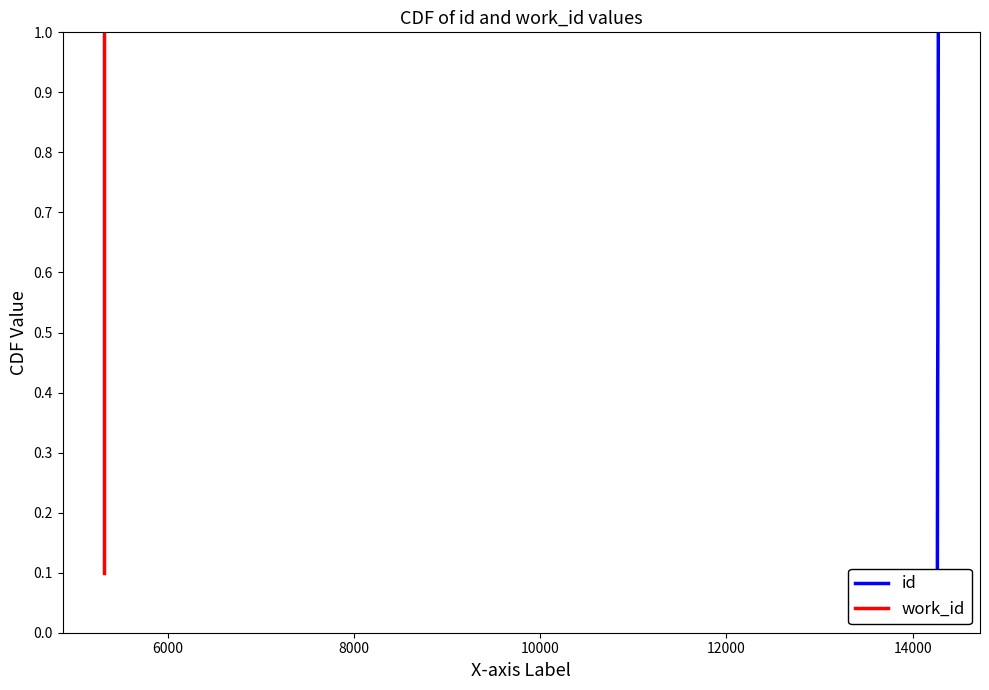

True or false: id and work_id cross at least once.

False